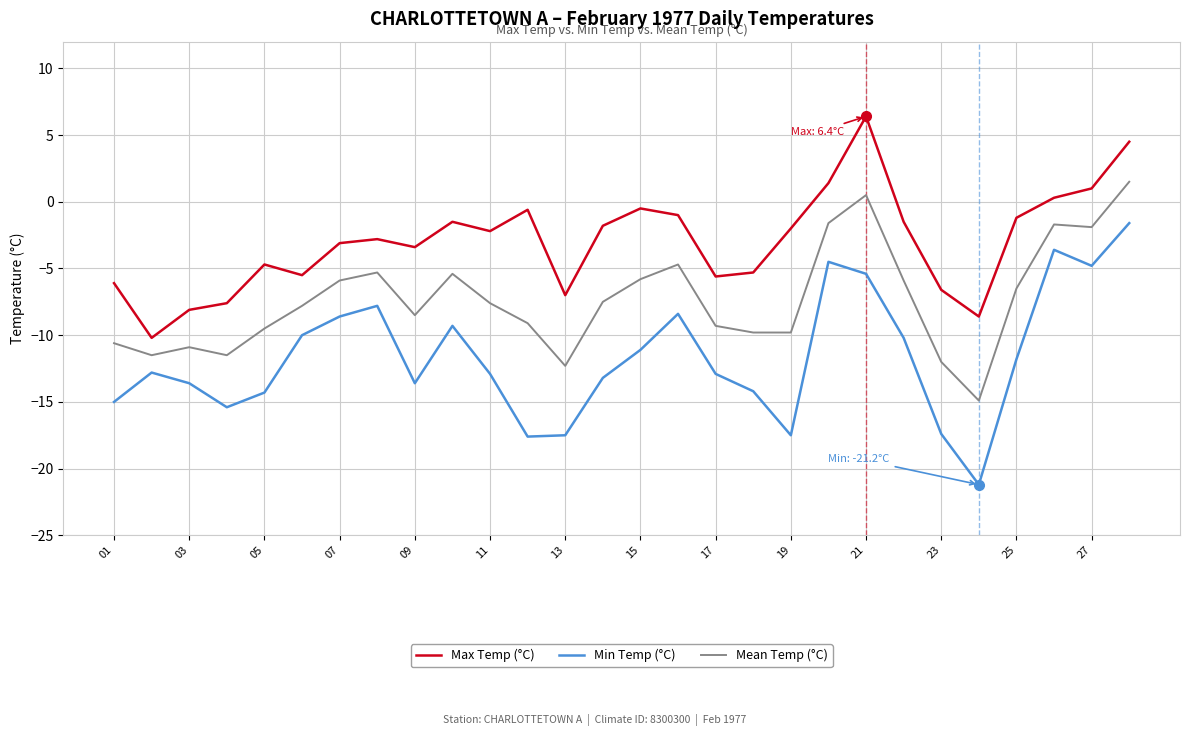

Count the number of categories in the chart.

28